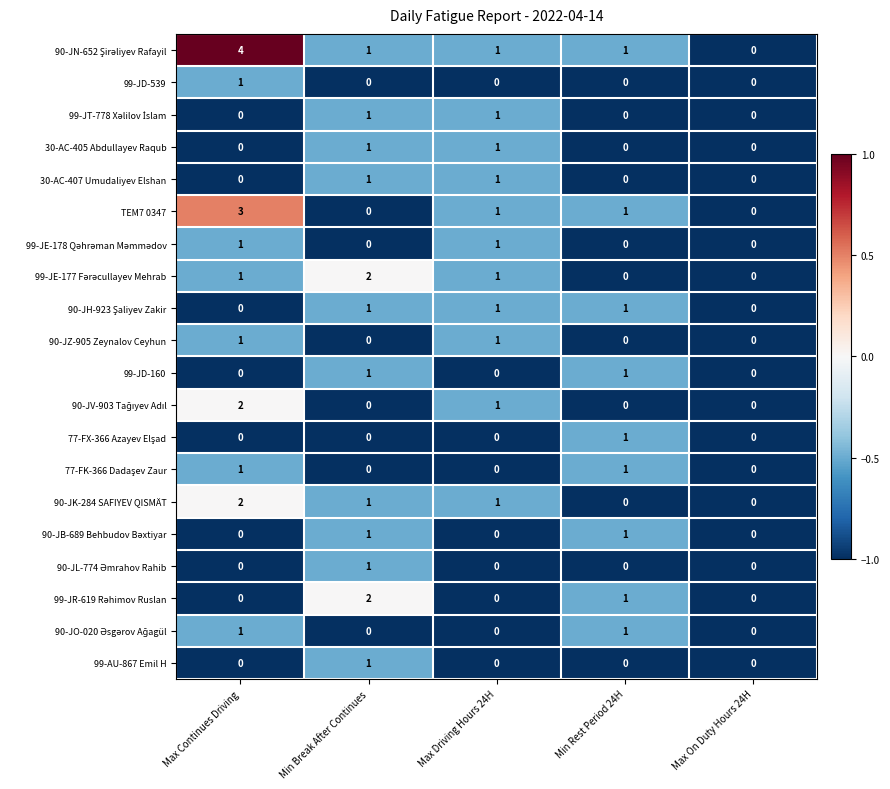

What is the greatest value displayed?

4